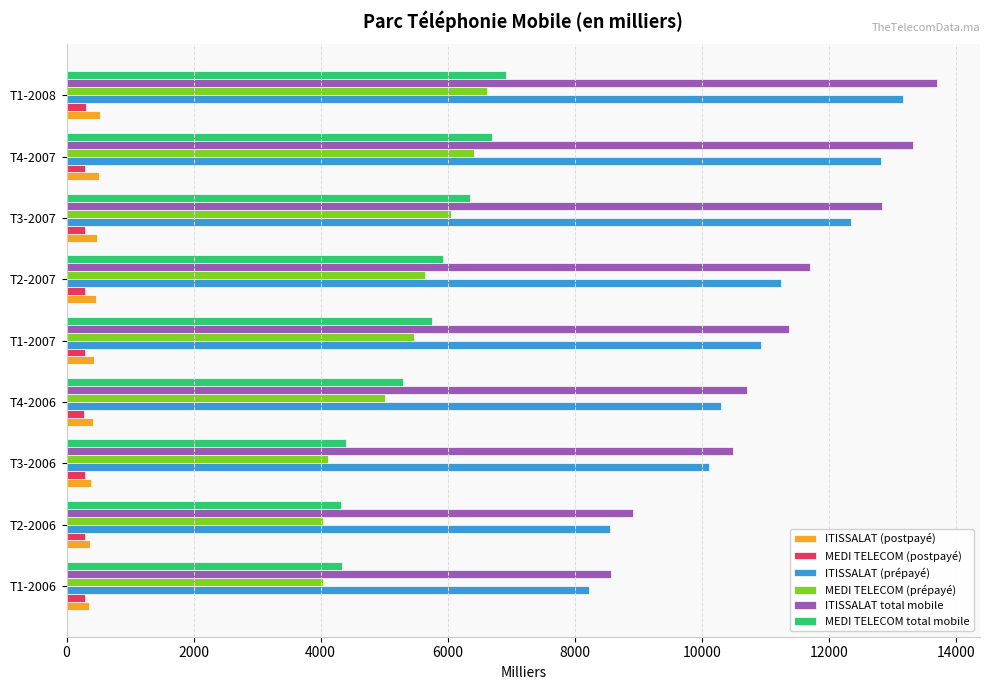

Which series has the widest spread of values?

ITISSALAT total mobile